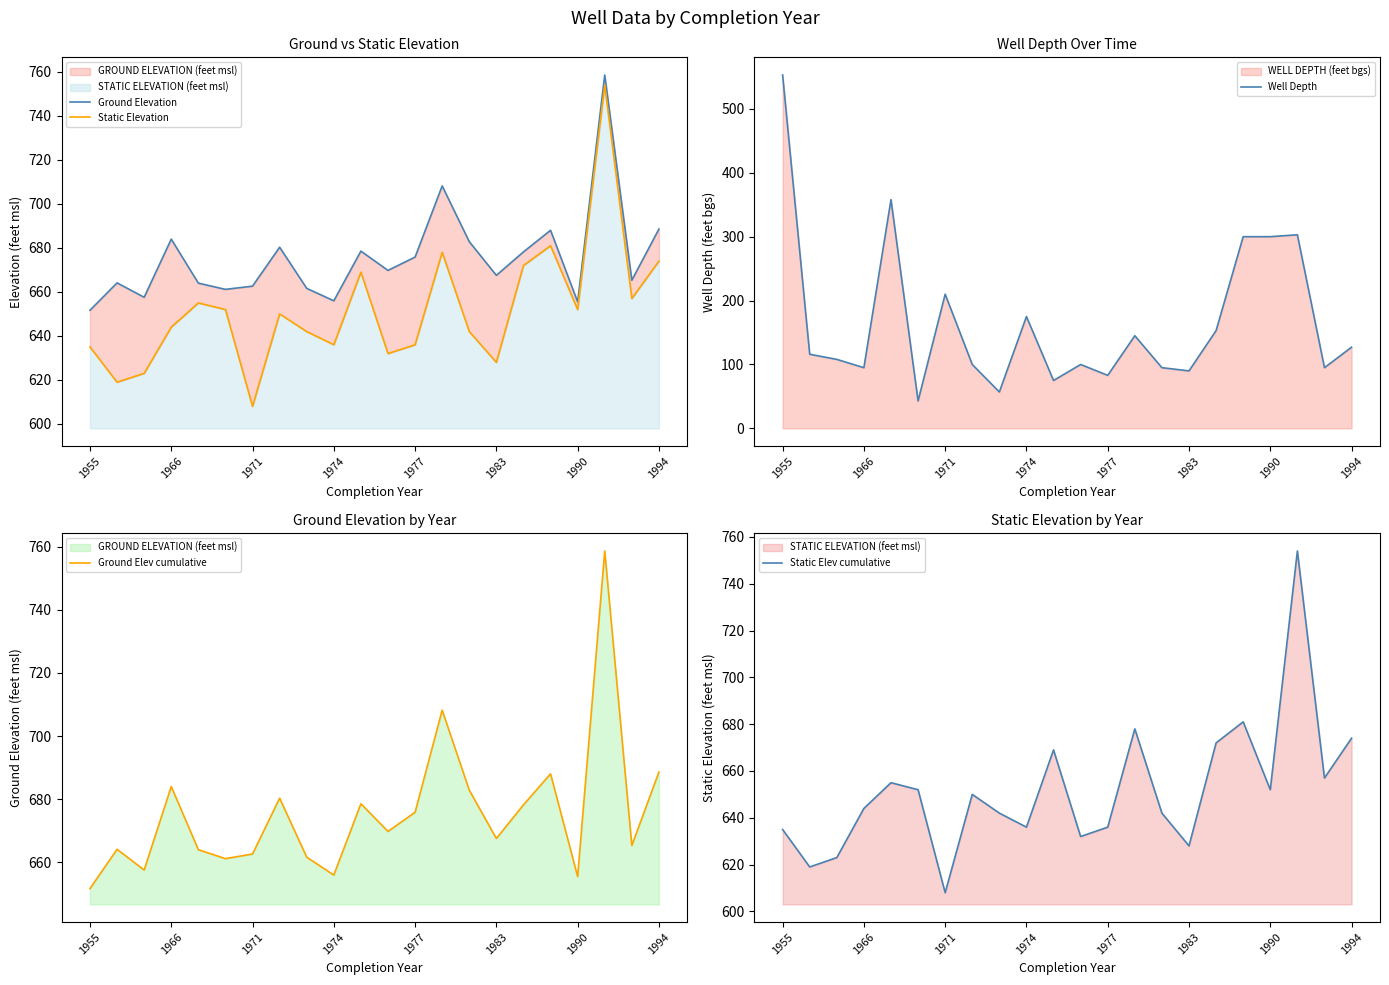

What is the minimum value for Well Depth?

43